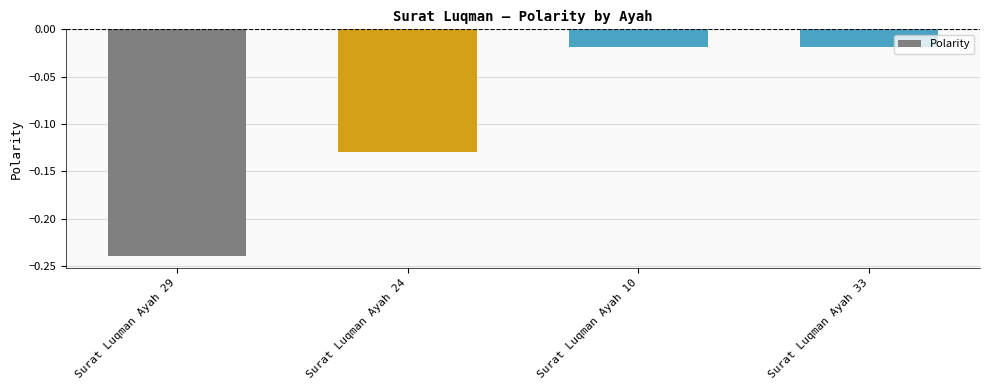

Is it true that the value at Surat Luqman Ayah 29 is -0.1?

False